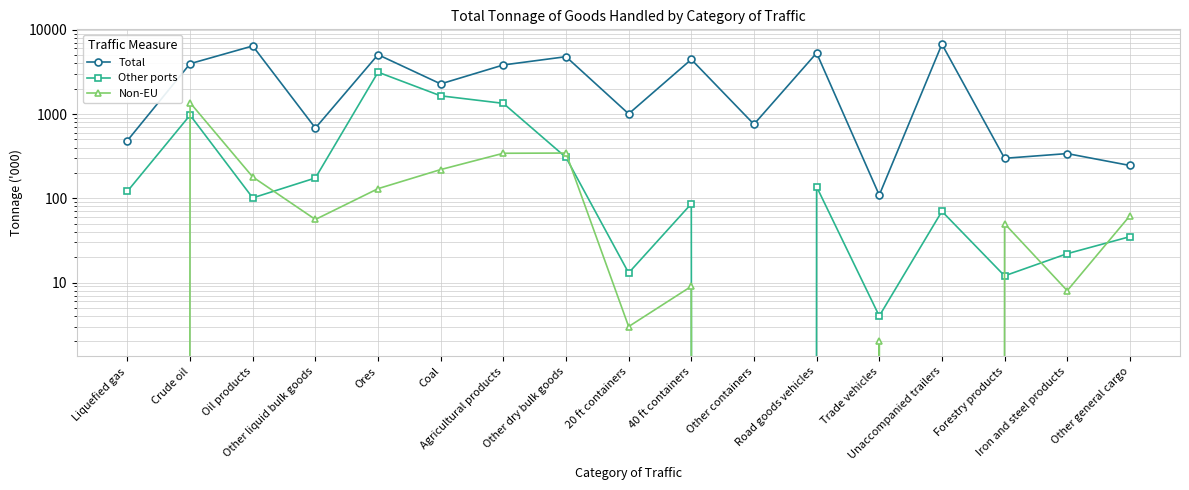

The Total series shows 276 at Other liquid bulk goods. True or false?

False